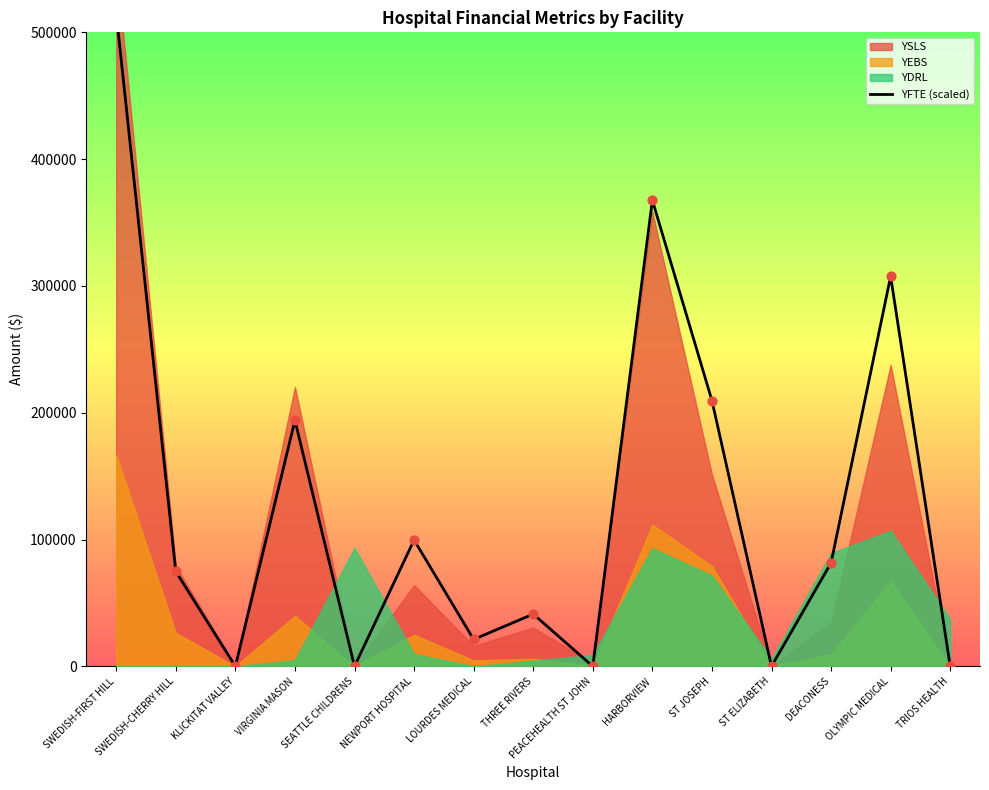

Which has a higher value, HARBORVIEW or THREE RIVERS?

HARBORVIEW